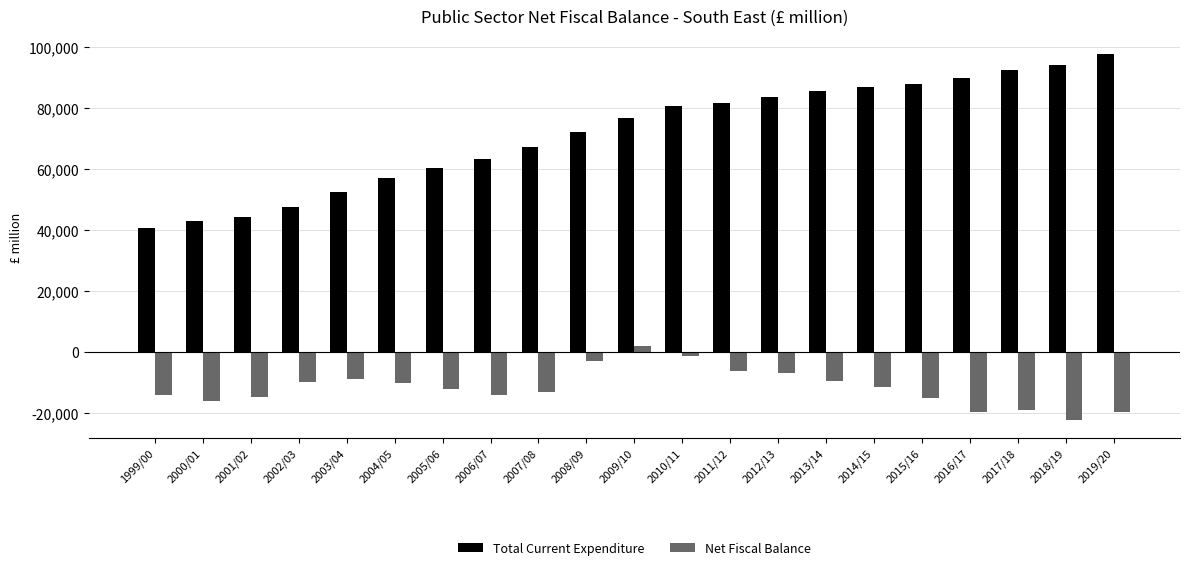

Rank the series by their average value, from lowest to highest.

Net Fiscal Balance, Total Current Expenditure